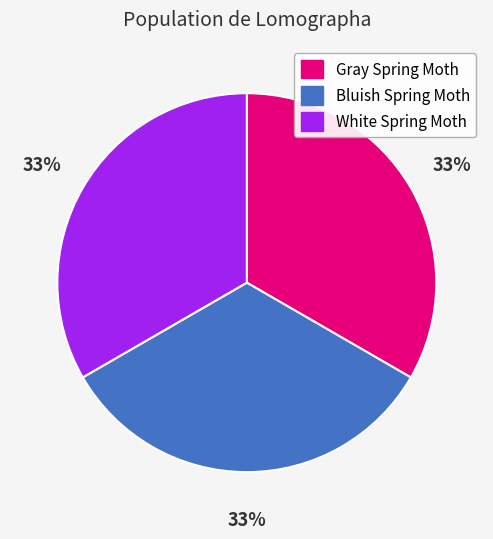

Count the number of slices in the pie.

3